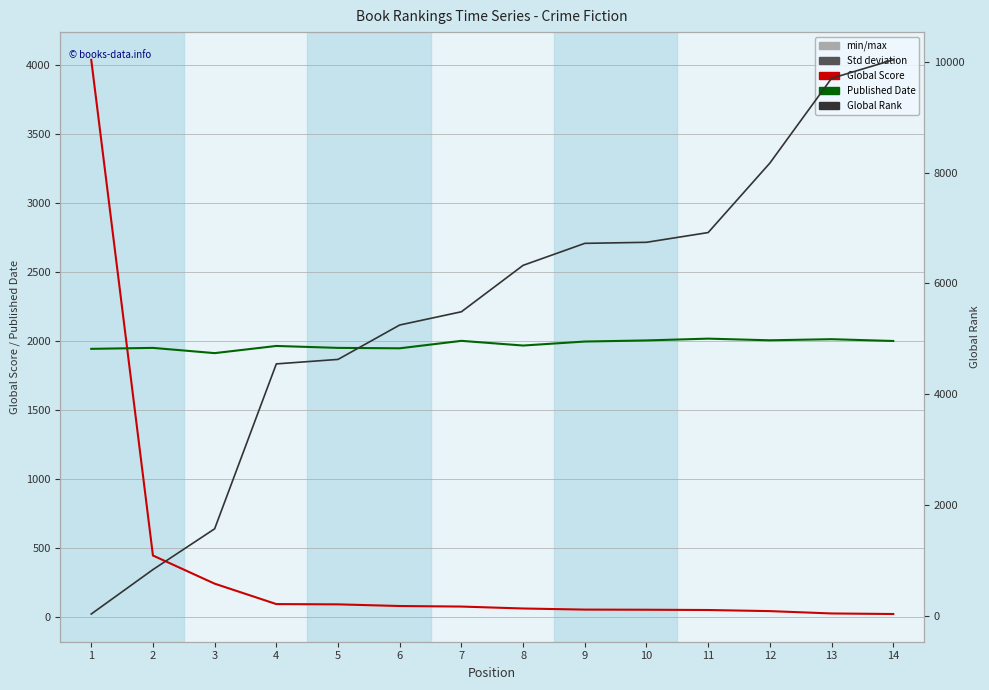

List the series in order of their overall mean, highest first.

Global Rank, Published Date, Global Score